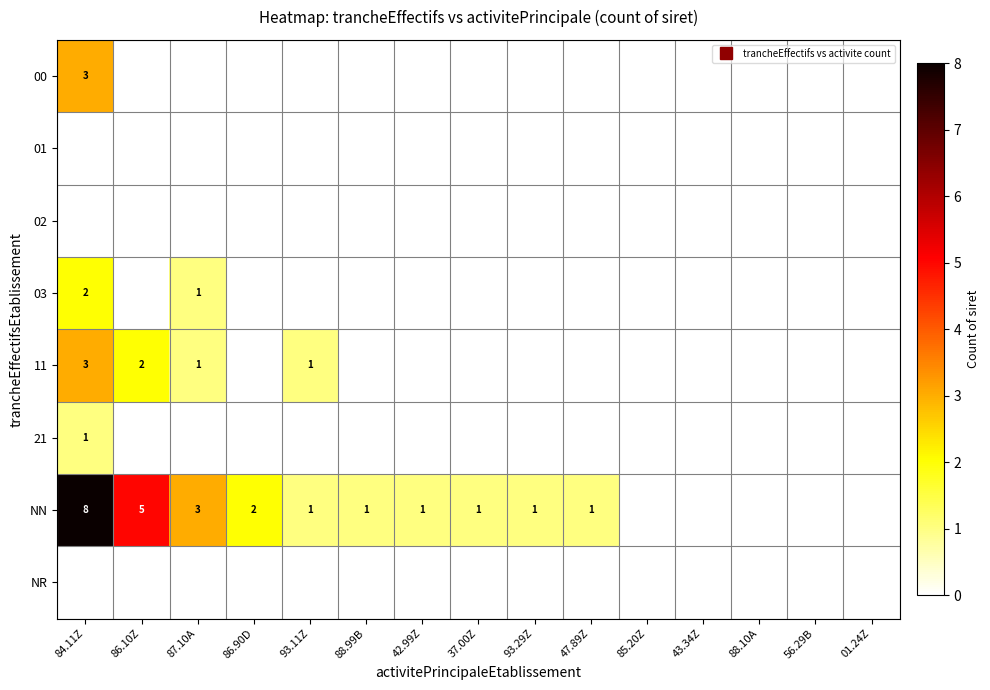

The 21 series shows 0 at 56.29B. True or false?

False